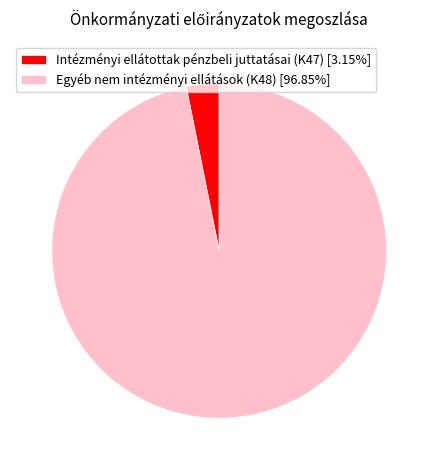

Approximately how many times larger is the value at Egyéb nem intézményi ellátások (K48) [96.85%] compared to Intézményi ellátottak pénzbeli juttatásai (K47) [3.15%]?

30.7